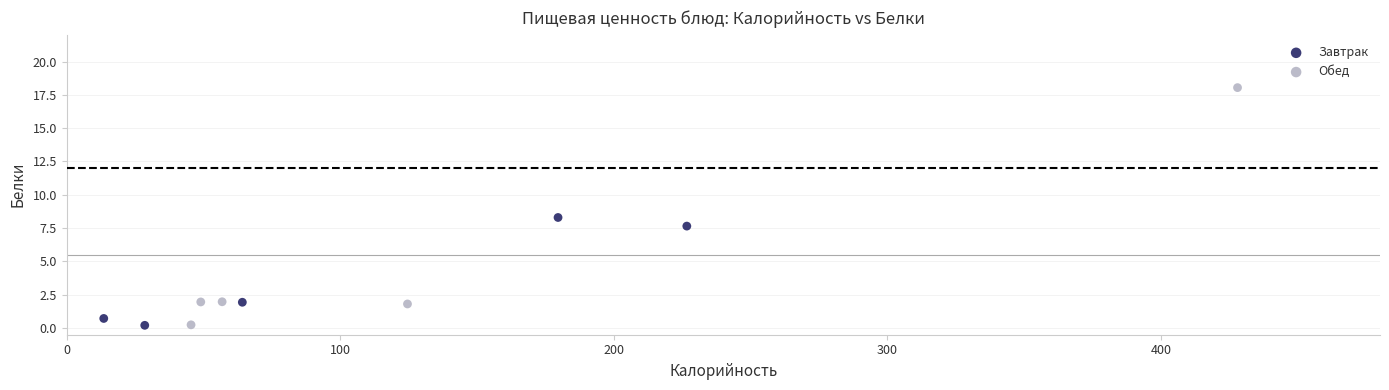

What are all the series names shown in the legend?

Завтрак, Обед